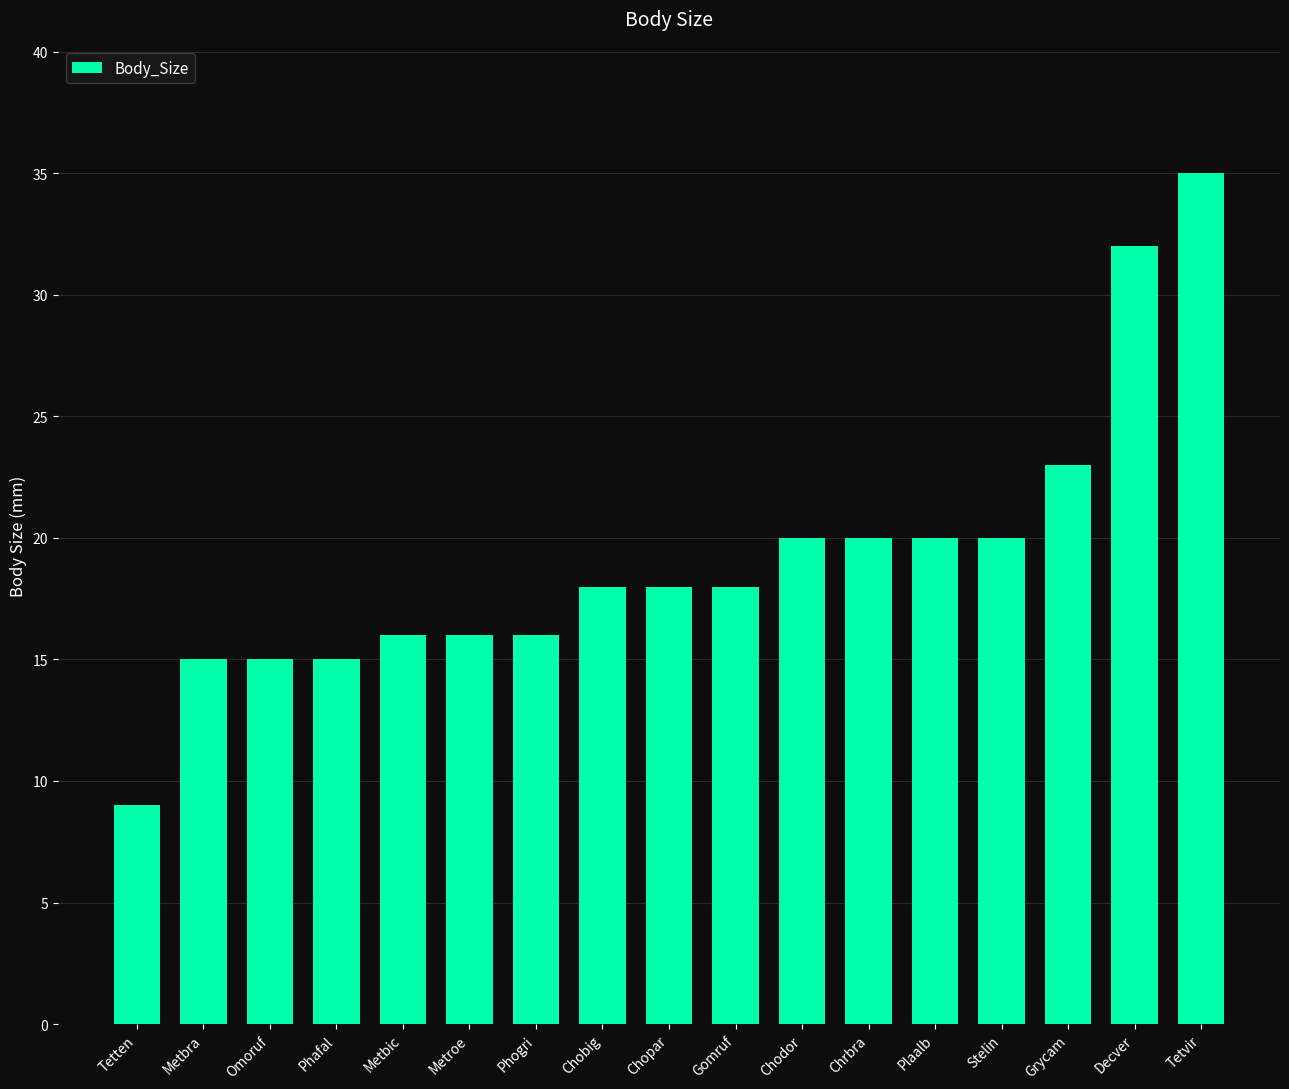

What is the label of the 3rd bar from the right?

Grycam